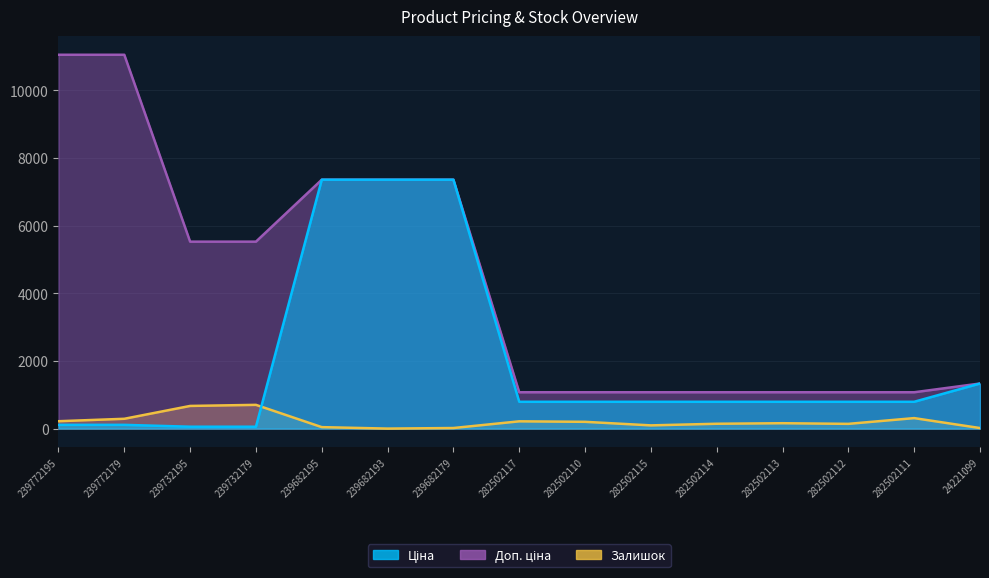

What position from the right is 282502115?

6